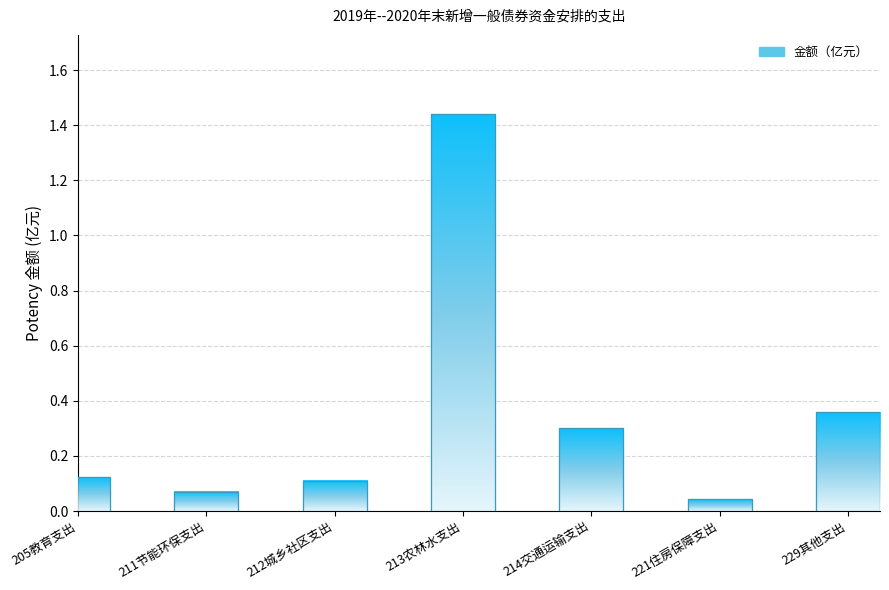

What is the label of the 1st bar from the right?

229其他支出